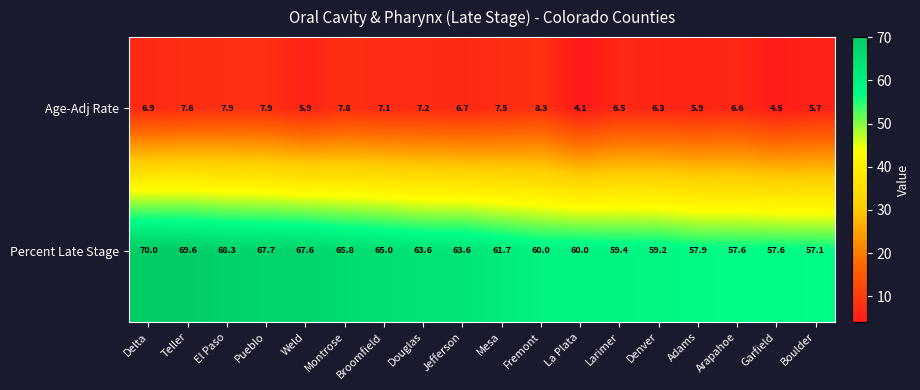

What is the difference between the Age-Adj Rate values at Larimer and Montrose?

1.3